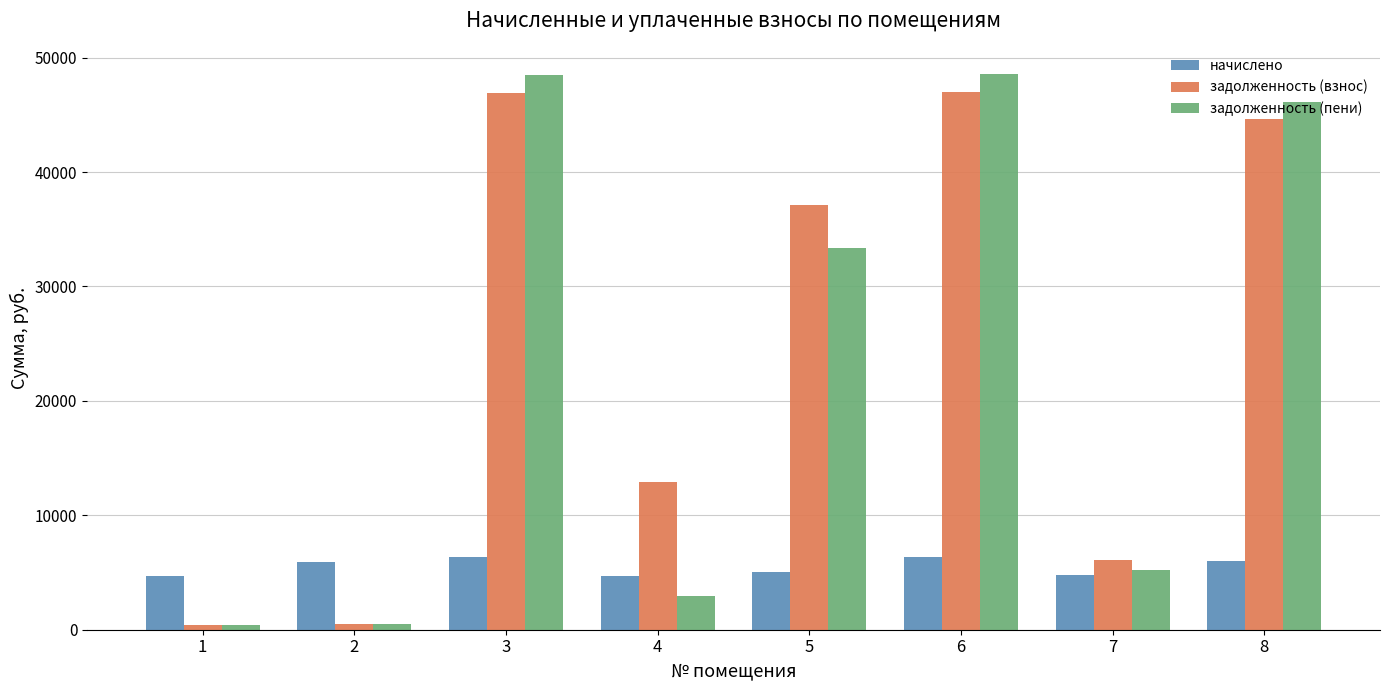

Which series changed the most between 7 and 8?

задолженность (пени)